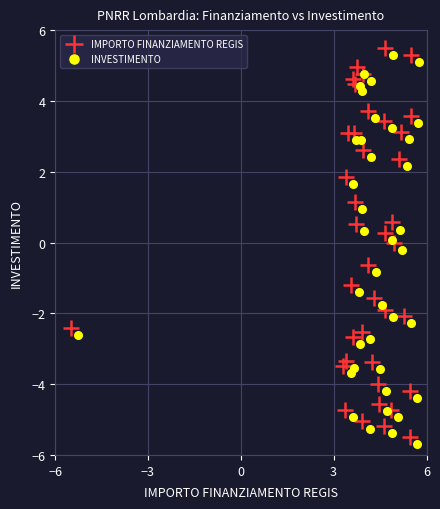

What are all the series names shown in the legend?

IMPORTO FINANZIAMENTO REGIS, INVESTIMENTO